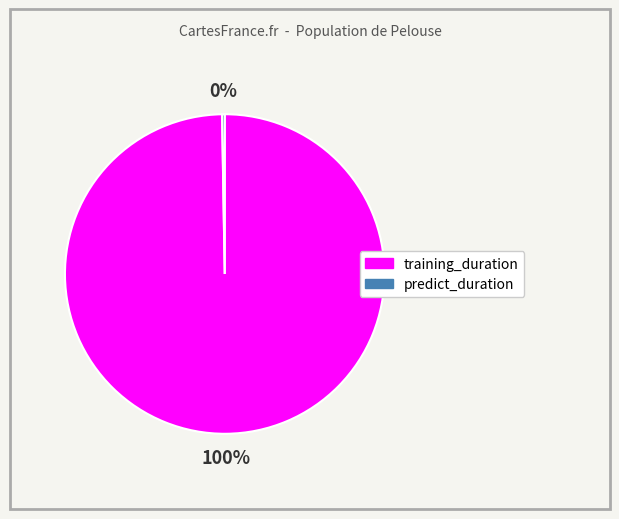

Which category accounts for the majority?

training_duration